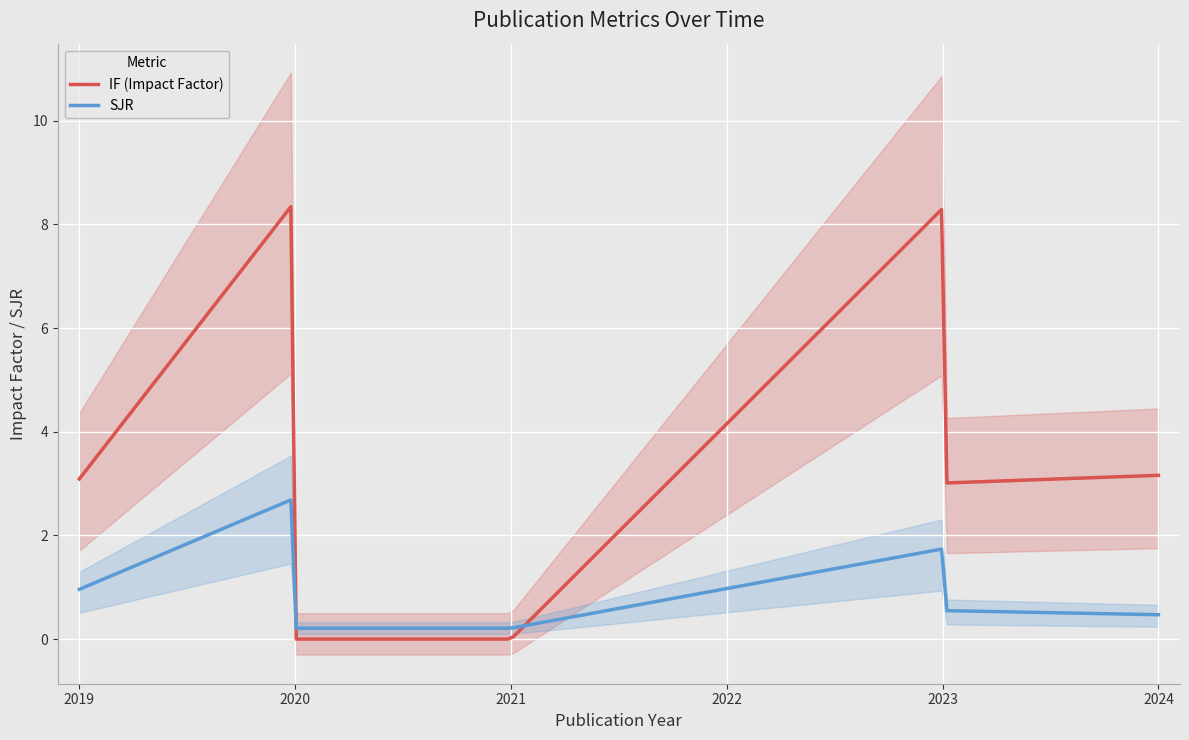

At which category is the sum across all series the highest?

2023